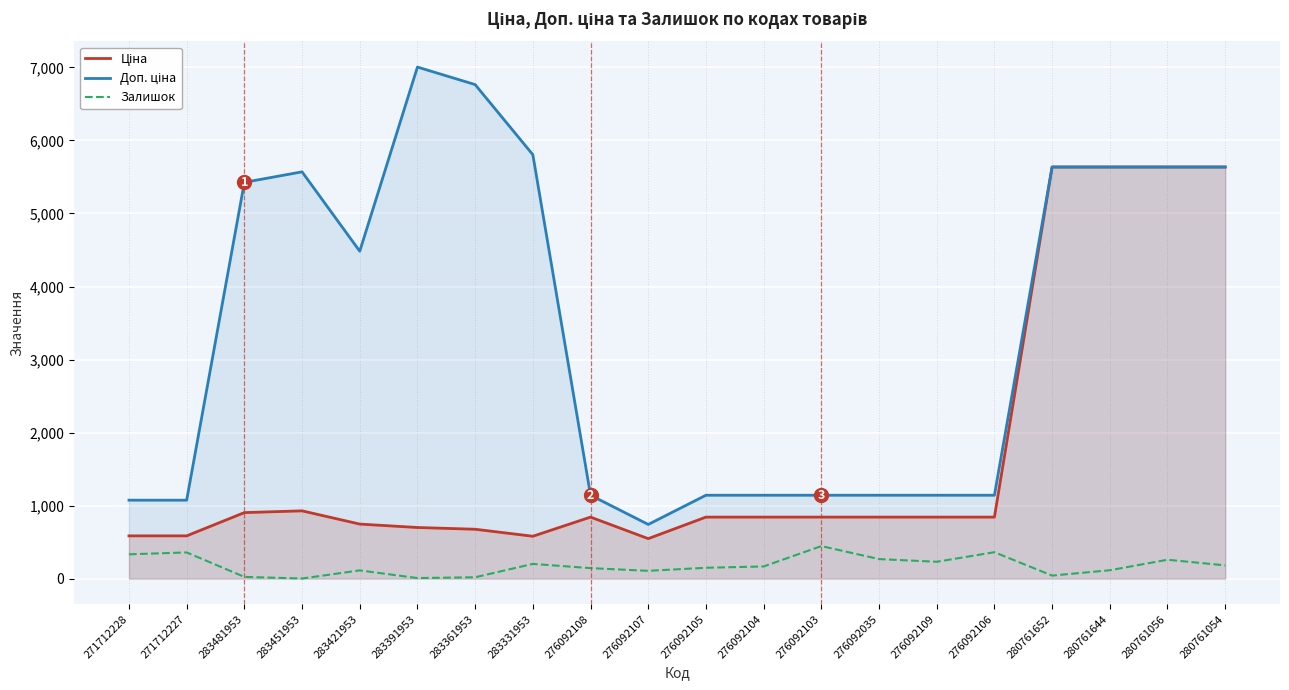

Between 280761056 and 271712228, which is larger?

280761056